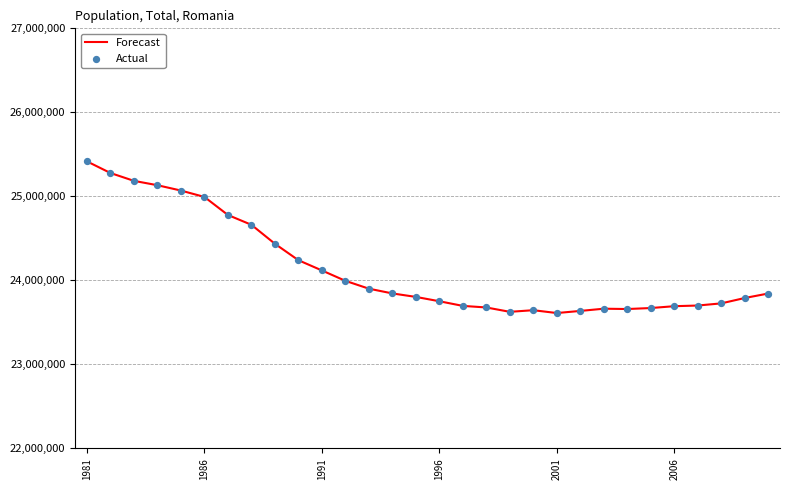

What is the difference between the maximum and minimum values?

1805230